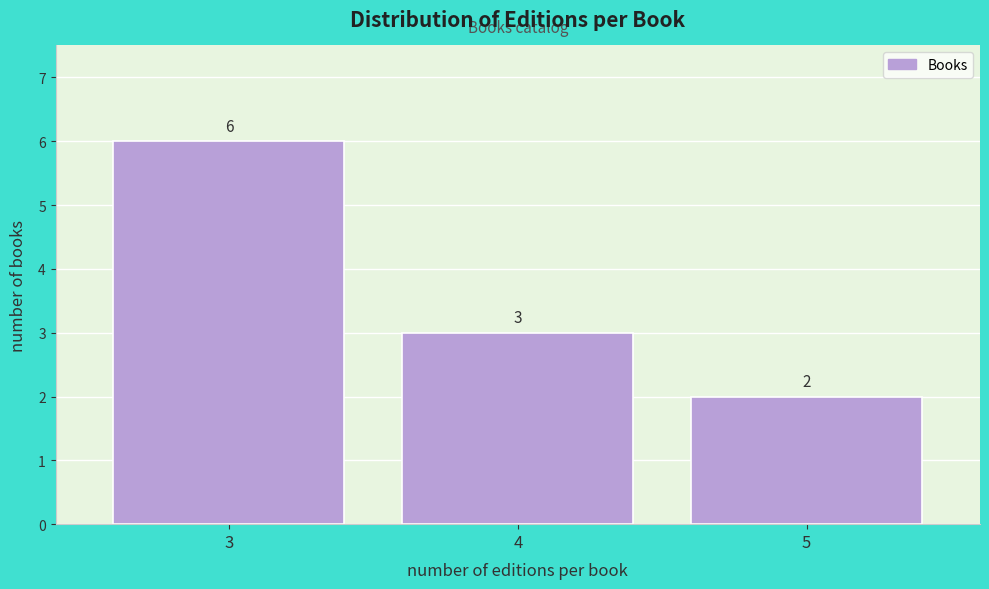

Reading left to right, what are all the values shown in this chart?

6	3	2